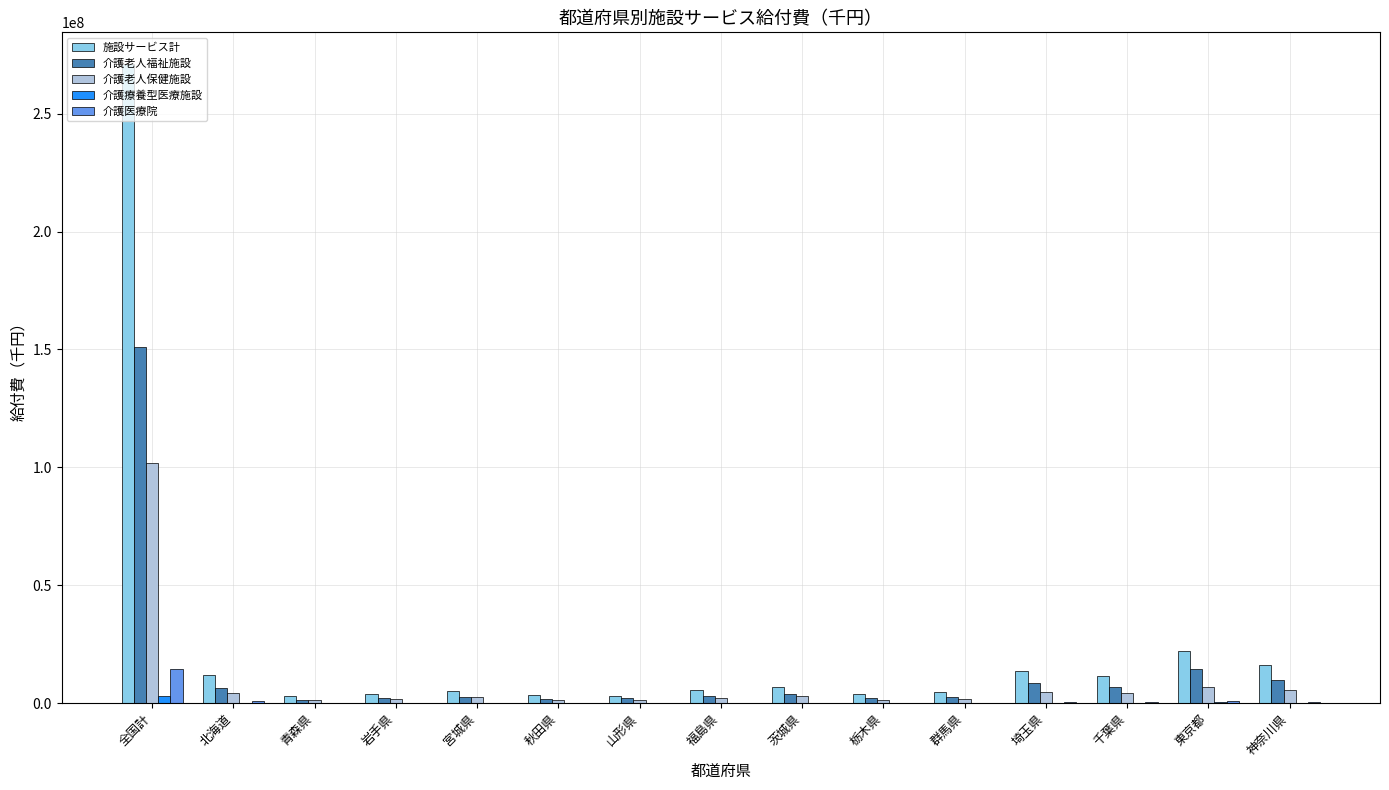

Are the bars grouped side by side (vs. stacked)?

Yes